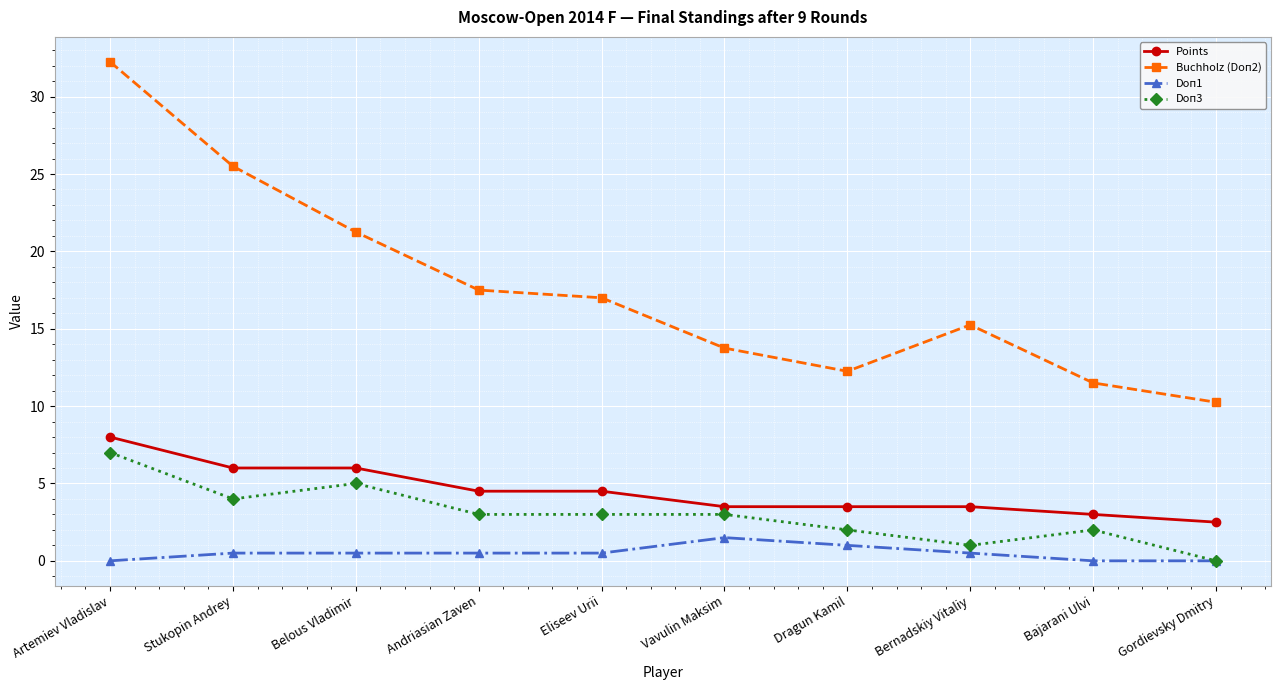

What is the label of the 6th point from the left?

Vavulin Maksim